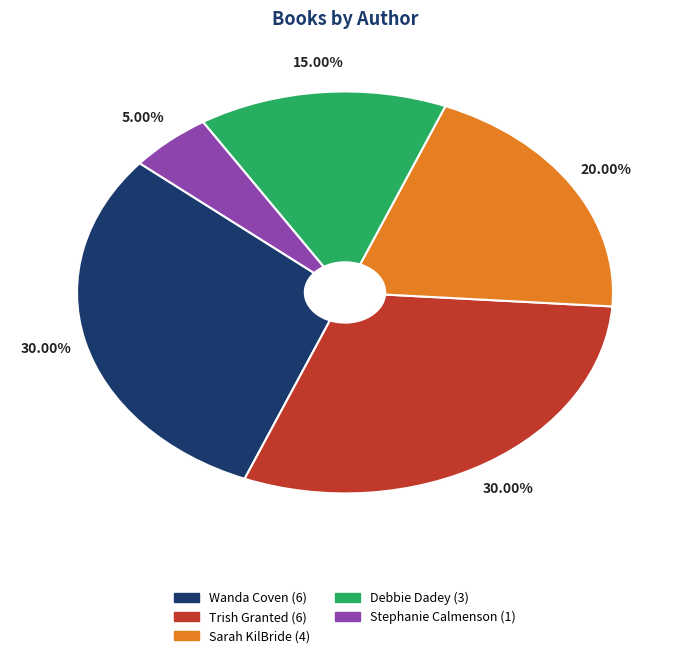

Is there any slice that represents more than half of the pie?

No